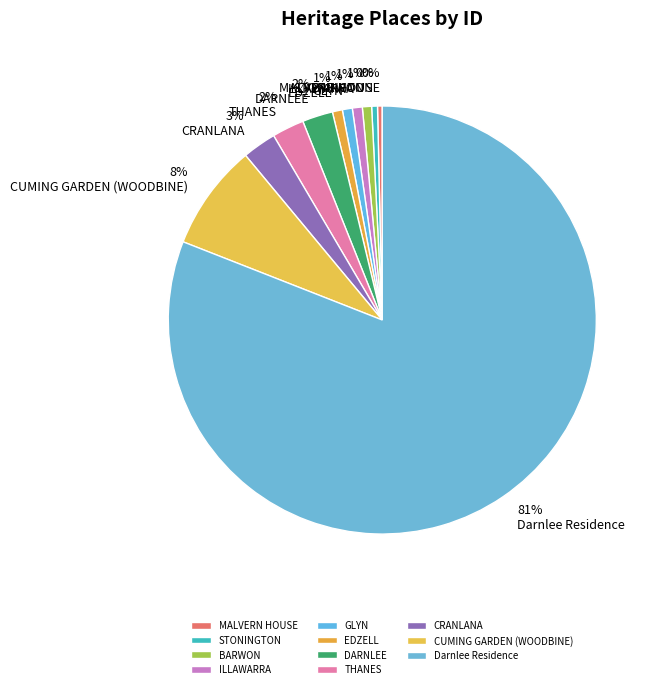

Is there any slice that represents more than half of the pie?

Yes